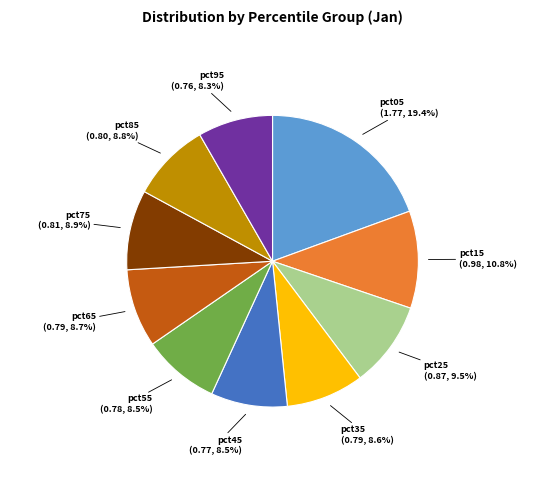

Which slice is the largest?

pct05